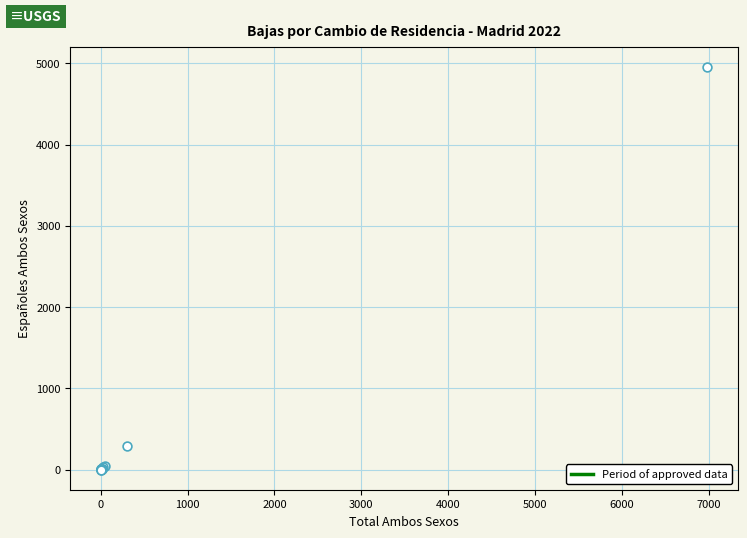

What Y value in the scatter plot is closest to 2479?

288